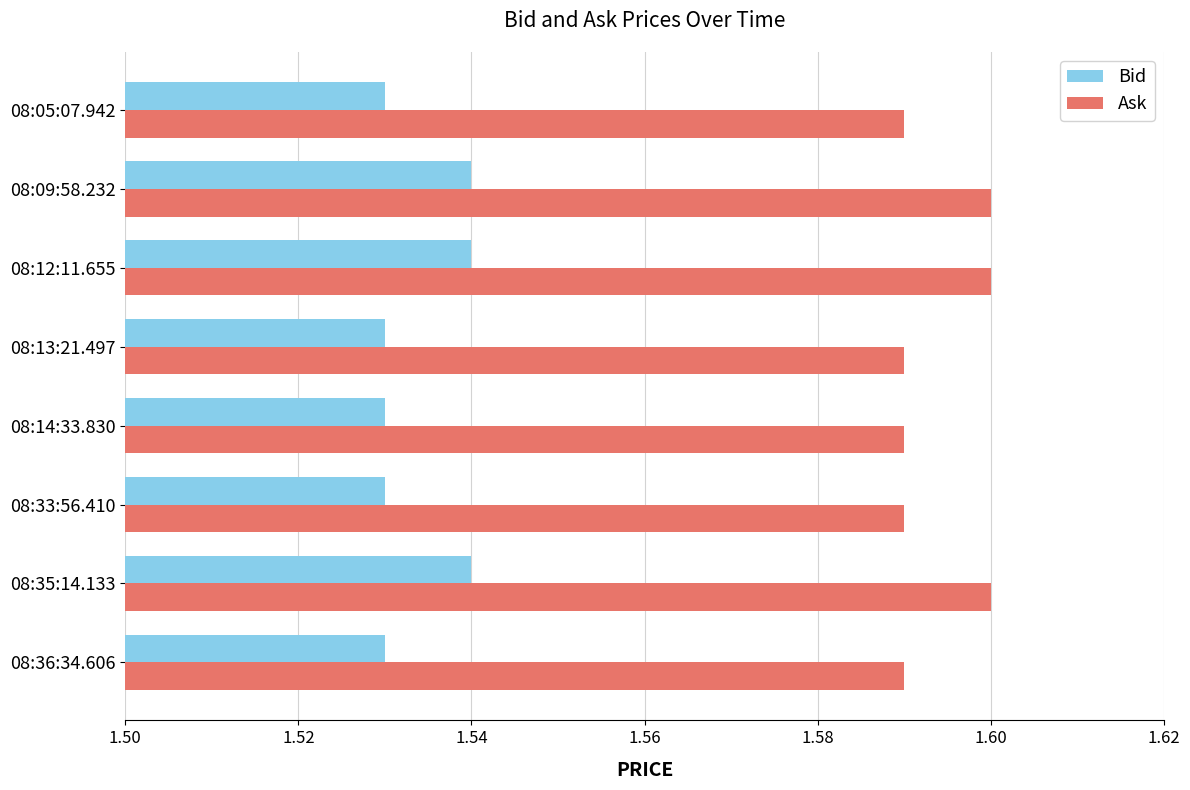

Which series has the largest total across all categories?

Ask